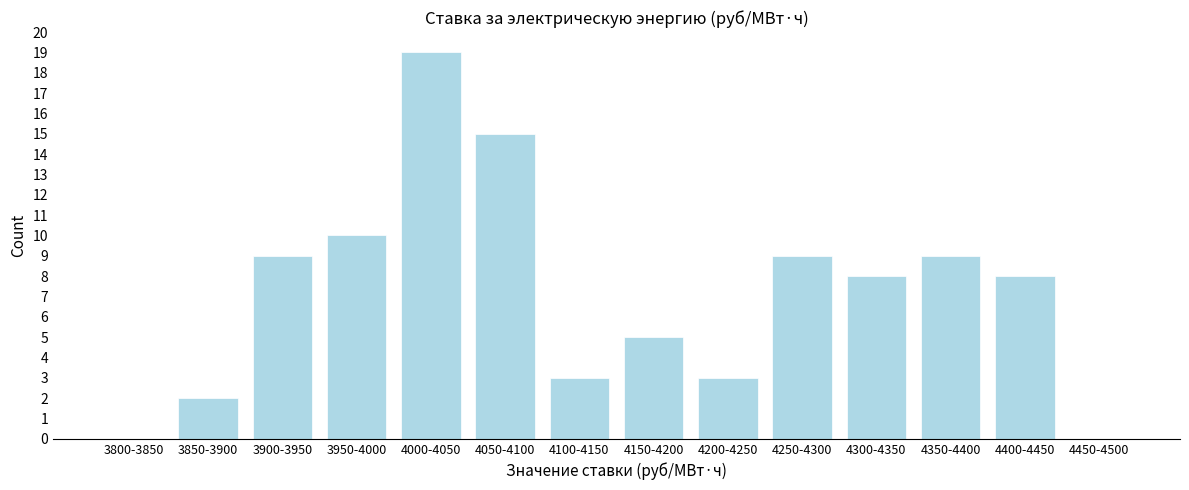

Reading right to left, transcribe all the data shown in this chart.

4450-4500=0	4400-4450=8	4350-4400=9	4300-4350=8	4250-4300=9	4200-4250=3	4150-4200=5	4100-4150=3	4050-4100=15	4000-4050=19	3950-4000=10	3900-3950=9	3850-3900=2	3800-3850=0